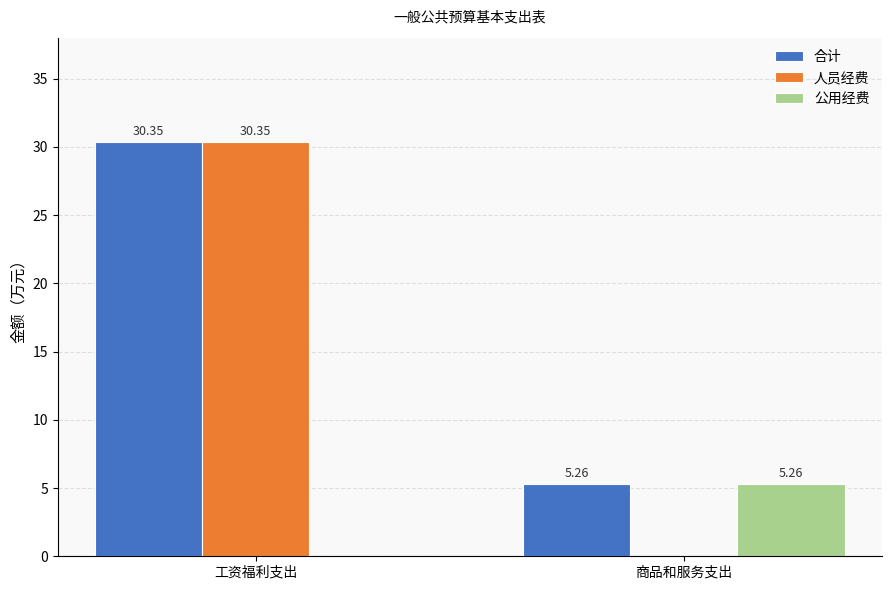

Which series has the largest total across all categories?

合计